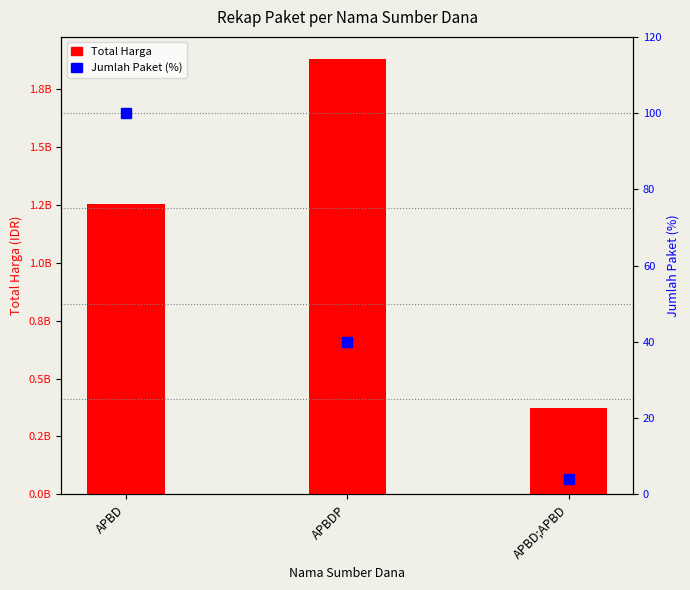

What is the change in value from APBD to APBD;APBD?

-881621545